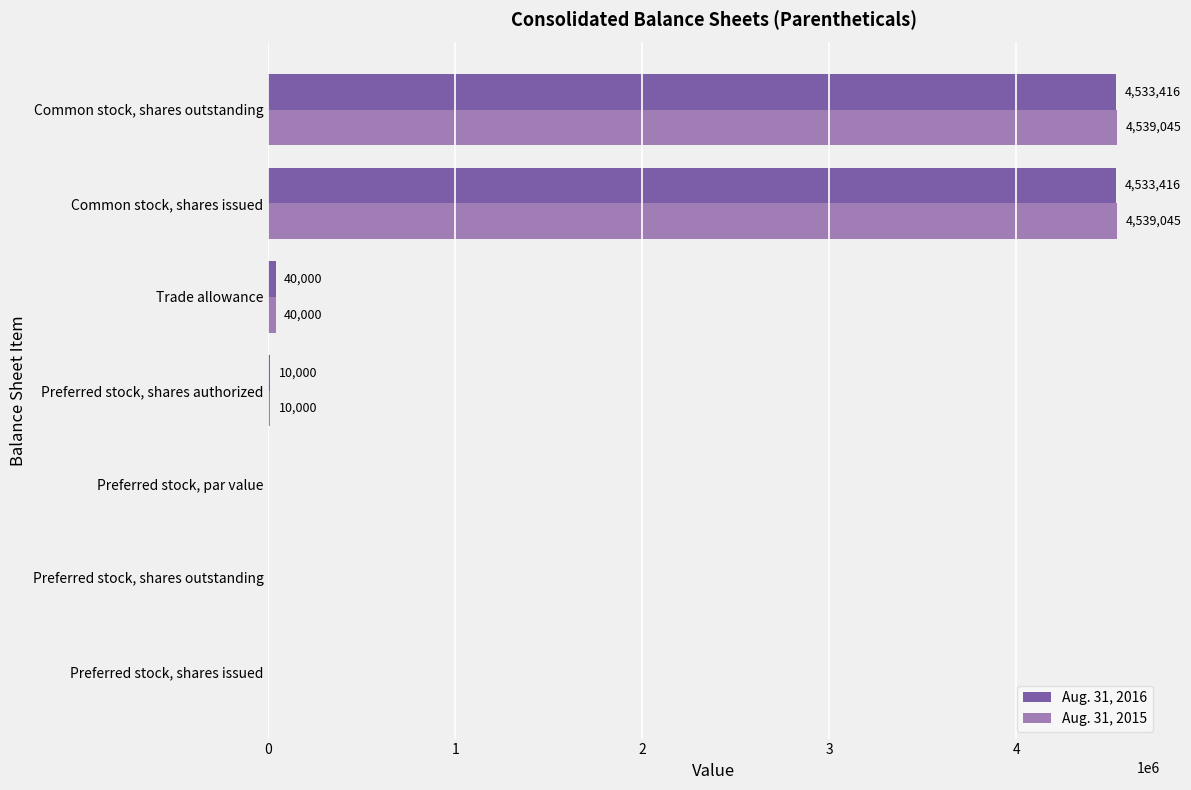

At which label is Aug. 31, 2015 closest to 2269522?

Trade allowance